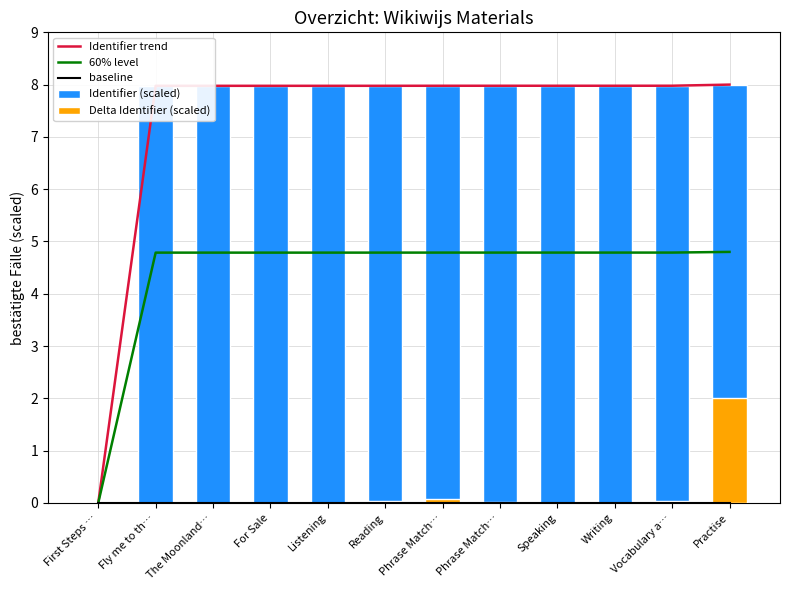

Reading left to right, transcribe all the data shown in this chart.

Identifier trend: First Steps …=0.0	Fly me to th…=8.0	The Moonland…=8.0	For Sale=8.0	Listening=8.0	Reading=8.0	Phrase Match…=8.0	Phrase Match…=8.0	Speaking=8.0	Writing=8.0	Vocabulary a…=8.0	Practise=8.0
60% level: First Steps …=0.0	Fly me to th…=4.8	The Moonland…=4.8	For Sale=4.8	Listening=4.8	Reading=4.8	Phrase Match…=4.8	Phrase Match…=4.8	Speaking=4.8	Writing=4.8	Vocabulary a…=4.8	Practise=4.8
baseline: First Steps …=0.0	Fly me to th…=0.0	The Moonland…=0.0	For Sale=0.0	Listening=0.0	Reading=0.0	Phrase Match…=0.0	Phrase Match…=0.0	Speaking=0.0	Writing=0.0	Vocabulary a…=0.0	Practise=0.0
Identifier (scaled): First Steps …=0.0	Fly me to th…=8.0	The Moonland…=8.0	For Sale=8.0	Listening=8.0	Reading=8.0	Phrase Match…=8.0	Phrase Match…=8.0	Speaking=8.0	Writing=8.0	Vocabulary a…=8.0	Practise=8.0
Delta Identifier (scaled): First Steps …=0.0	Fly me to th…=0.0	The Moonland…=0.0	For Sale=0.0	Listening=0.0	Reading=0.0	Phrase Match…=0.1	Phrase Match…=0.0	Speaking=0.0	Writing=0.0	Vocabulary a…=0.0	Practise=2.0